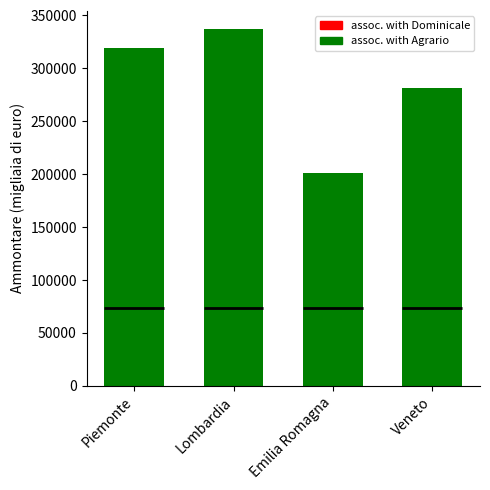

What is the sum of all Reddito dominicale - Frequenza values?

540696